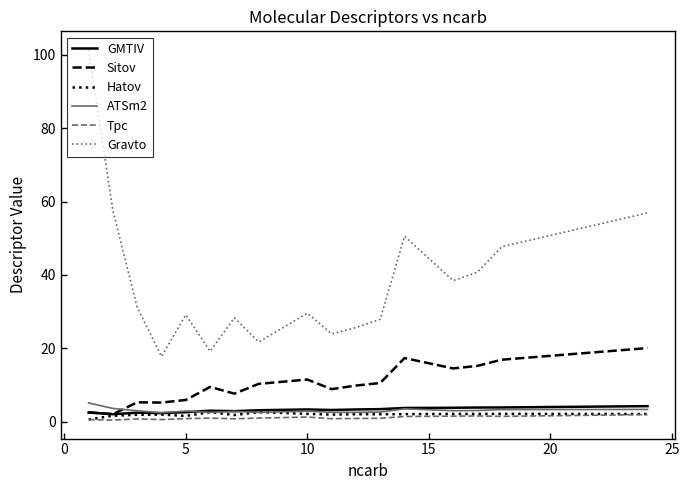

Which series has the largest total across all categories?

Gravto